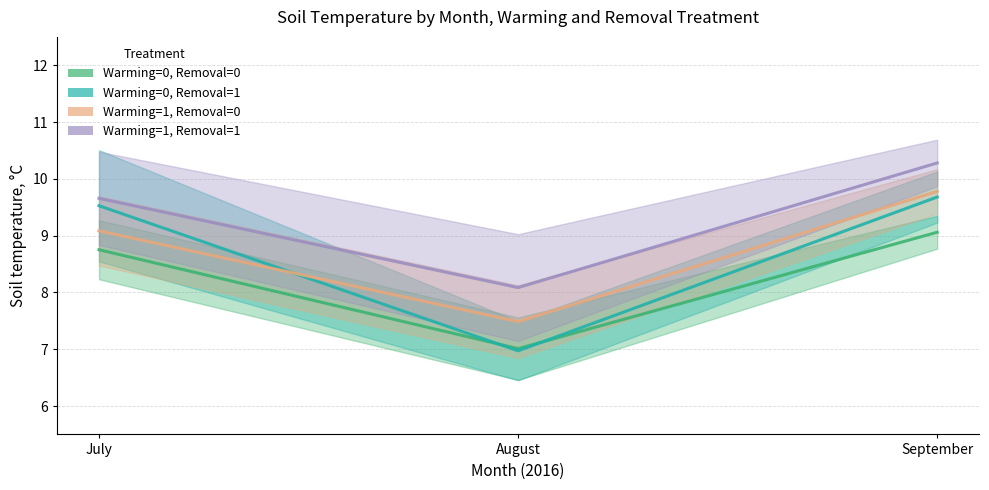

Rank the categories by Warming=1, Removal=1 value from highest to lowest.

September, July, August